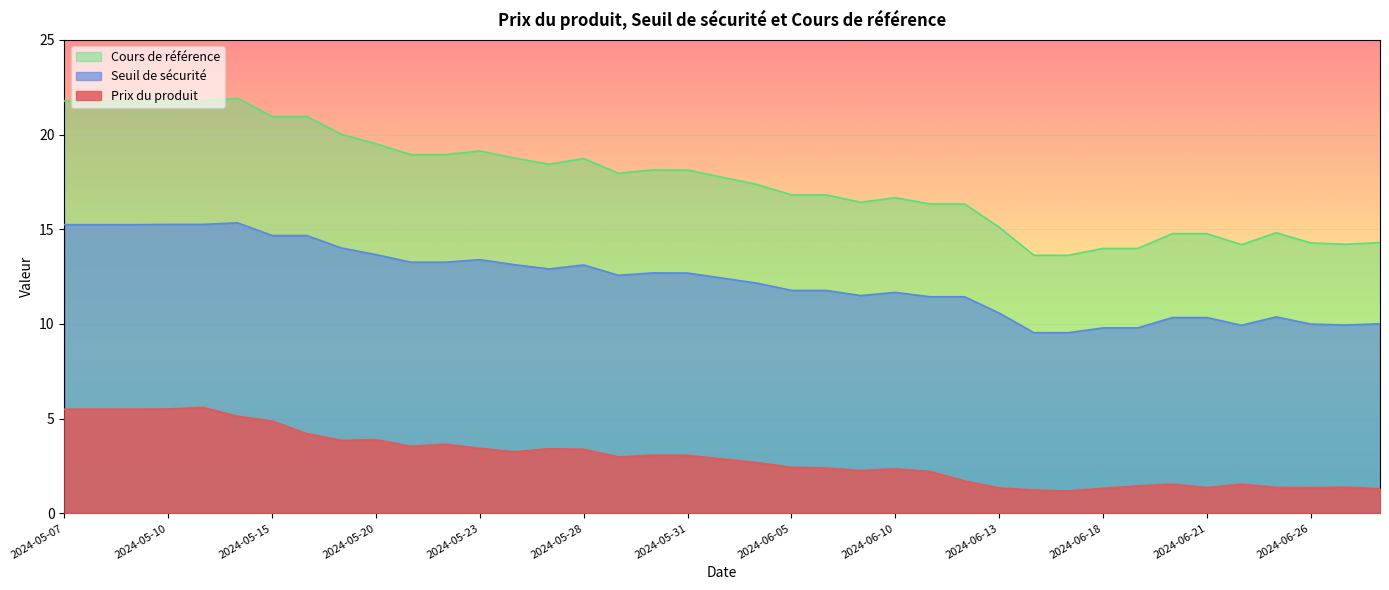

What is the smallest value displayed?

1.2